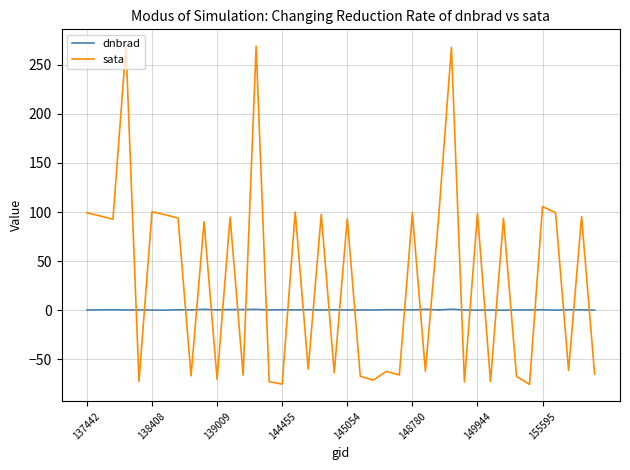

True or false: dnbrad and sata intersect in this chart.

True